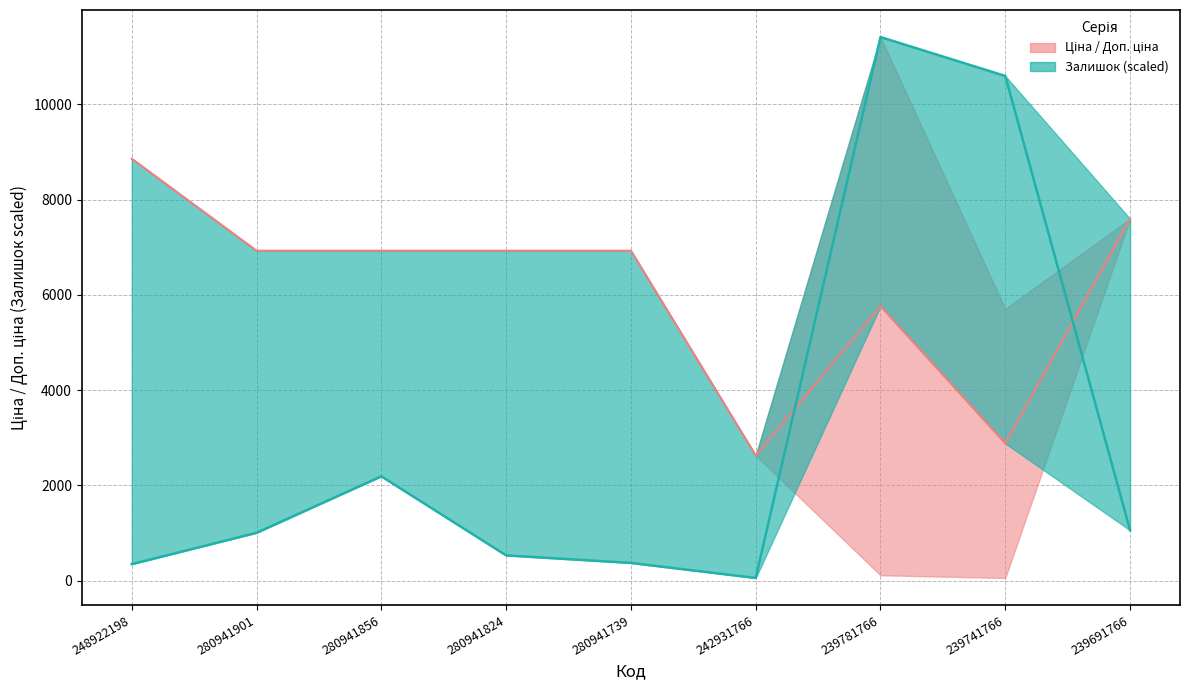

What is the maximum value for Ціна median?

8856.7